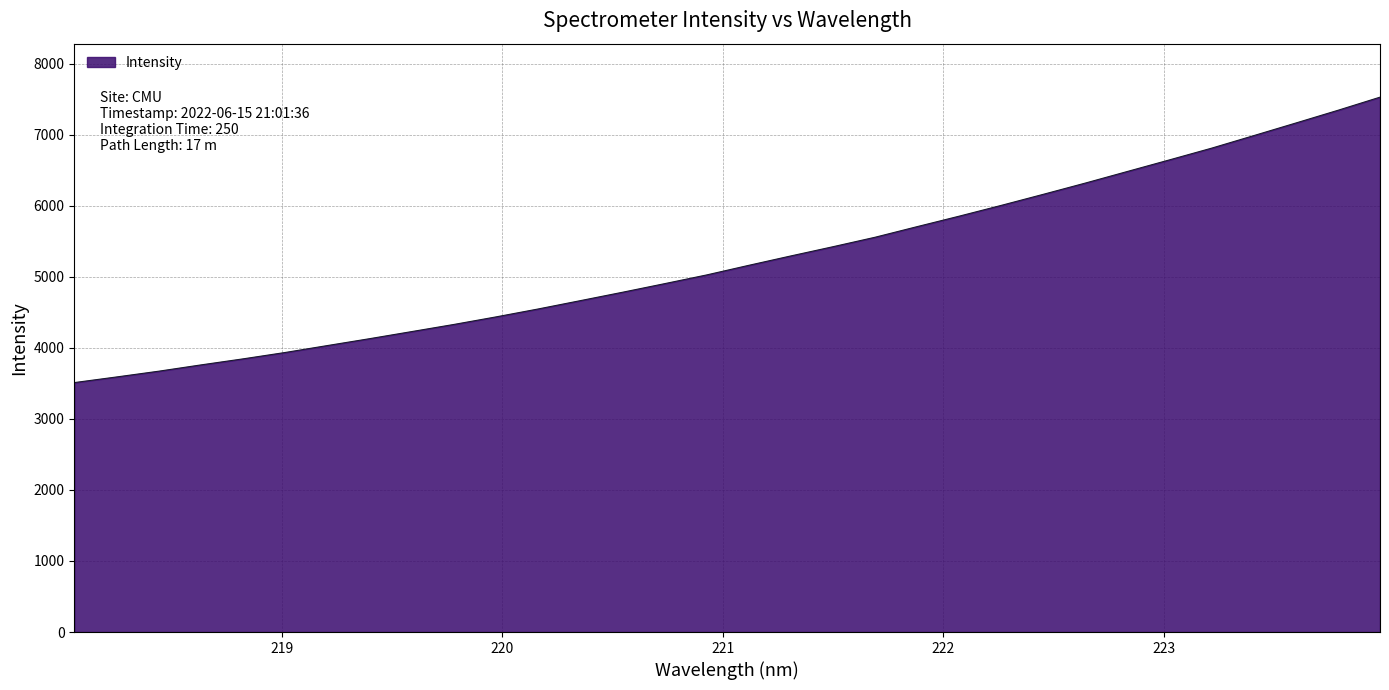

What is the difference between the maximum and minimum values?

4018.2